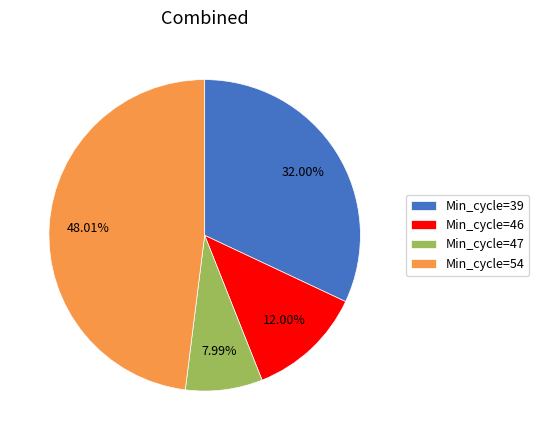

To the nearest percent, what is the average slice percentage?

25%